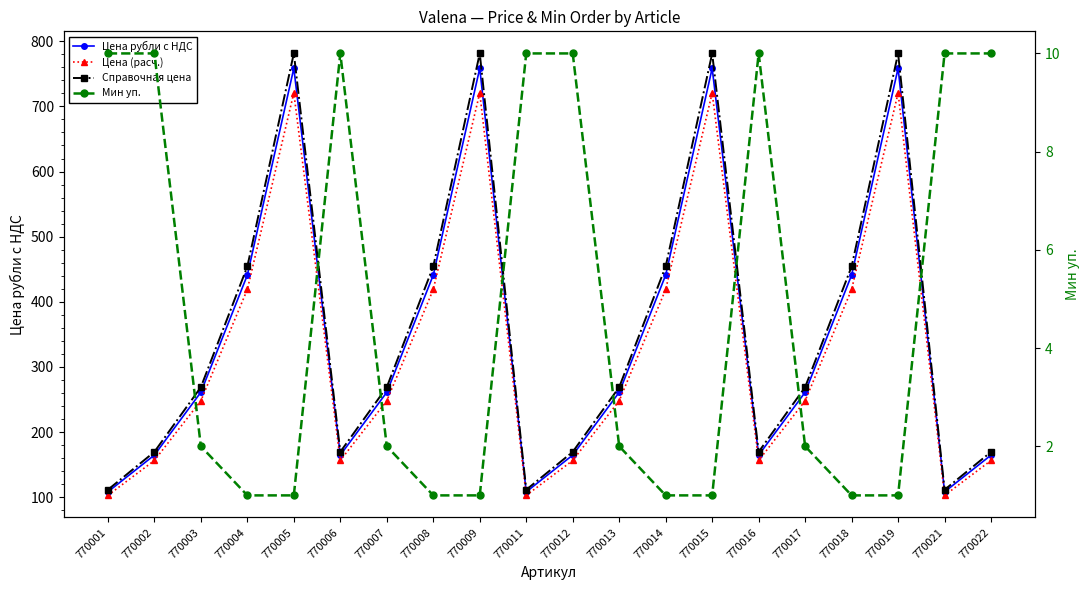

What are all the series names shown in the legend?

Цена рубли с НДС, Цена (расч.), Справочная цена, Мин уп.